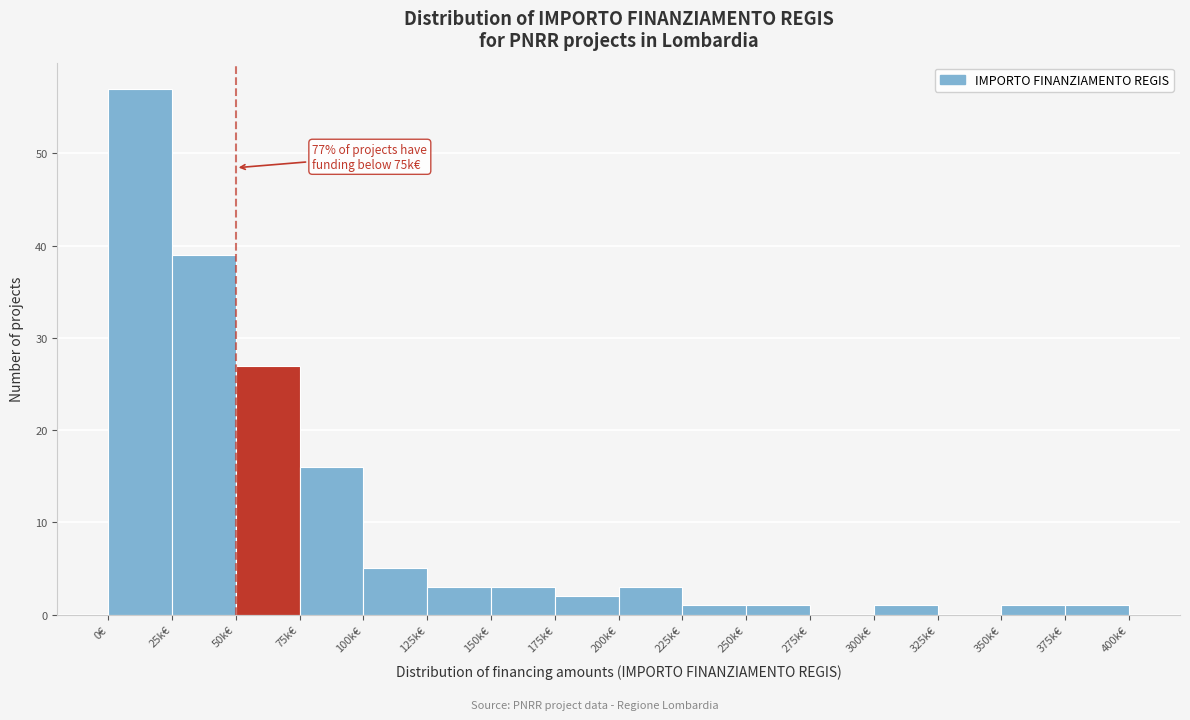

Reading right to left, list all the values displayed in this chart.

375k€=1	350k€=1	325k€=0	300k€=1	275k€=0	250k€=1	225k€=1	200k€=3	175k€=2	150k€=3	125k€=3	100k€=5	75k€=16	50k€=27	25k€=39	0€=57